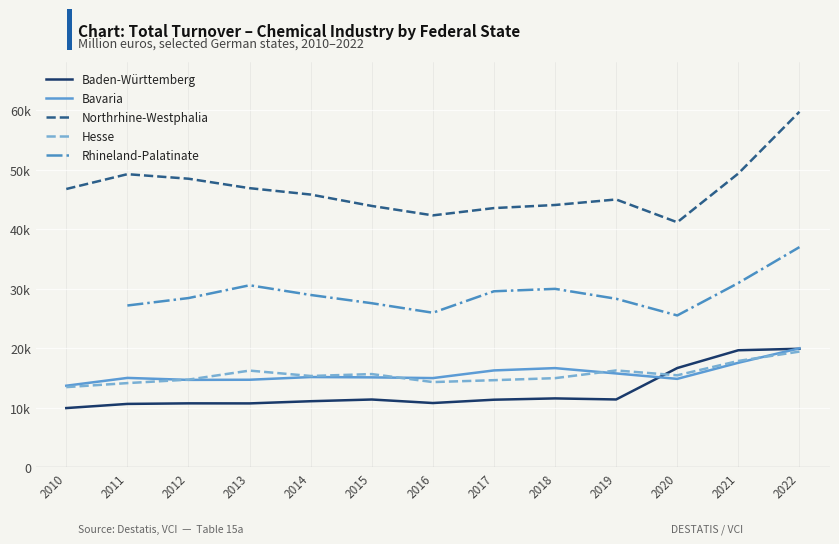

At which label does Hesse reach its peak?

2022